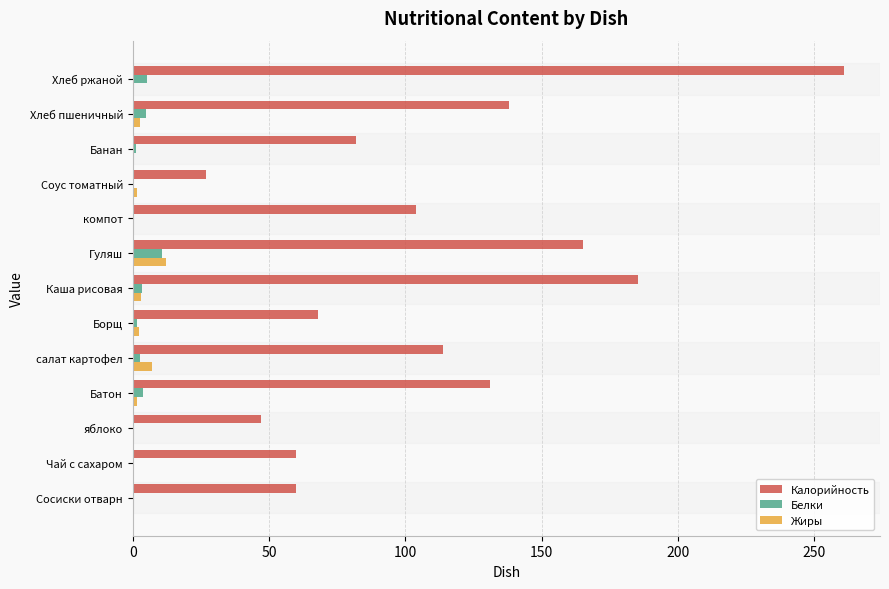

At which label does Калорийность reach its peak?

Хлеб ржаной